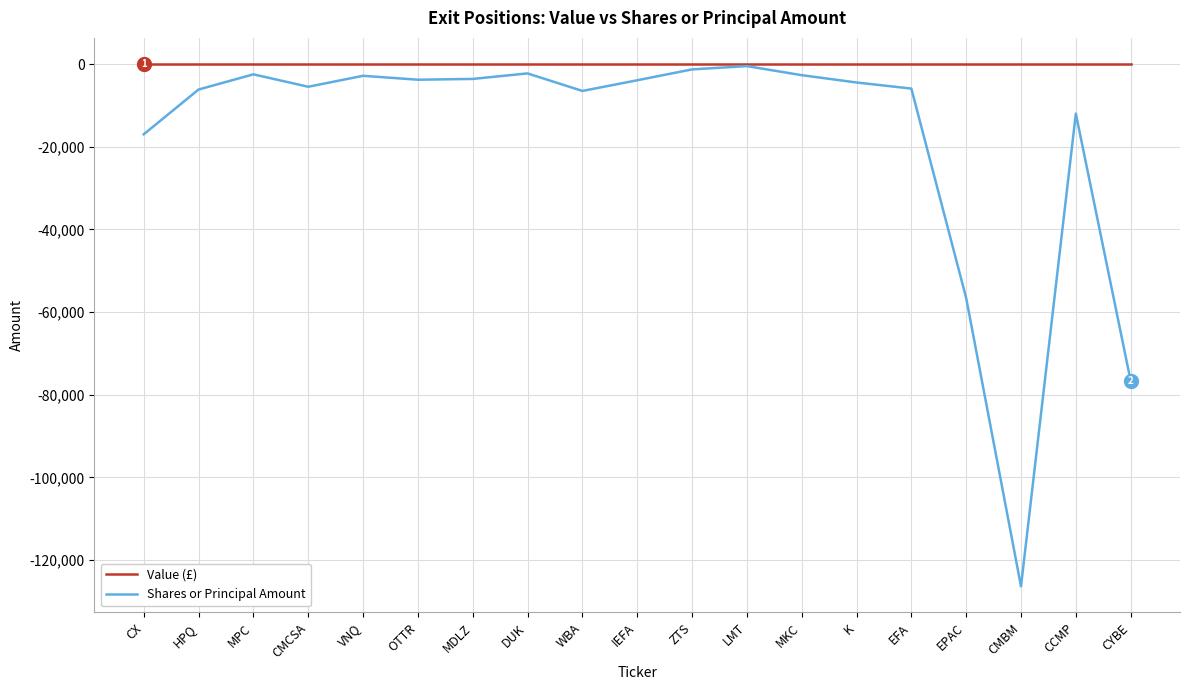

List the series in order of their overall mean, lowest first.

Shares or Principal Amount, Value (£)